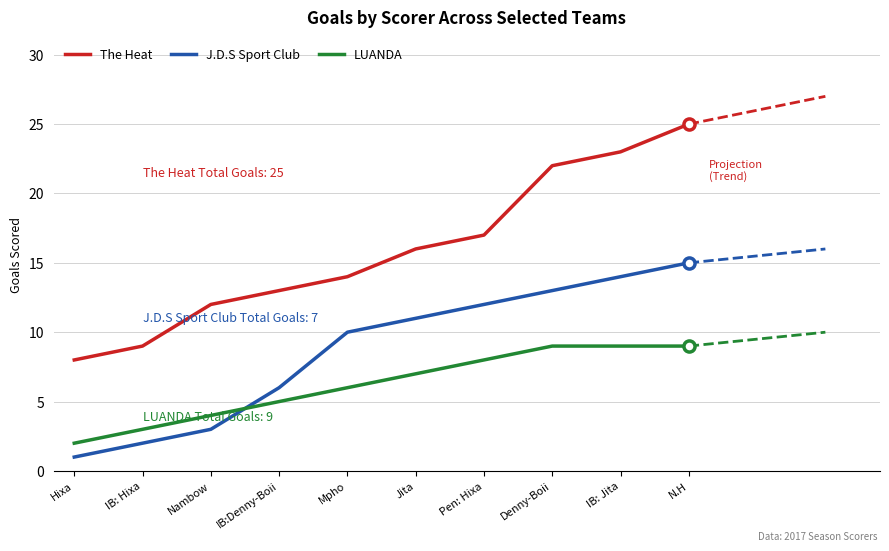

Which series changed the most between Denny-Boii and N.H?

The Heat